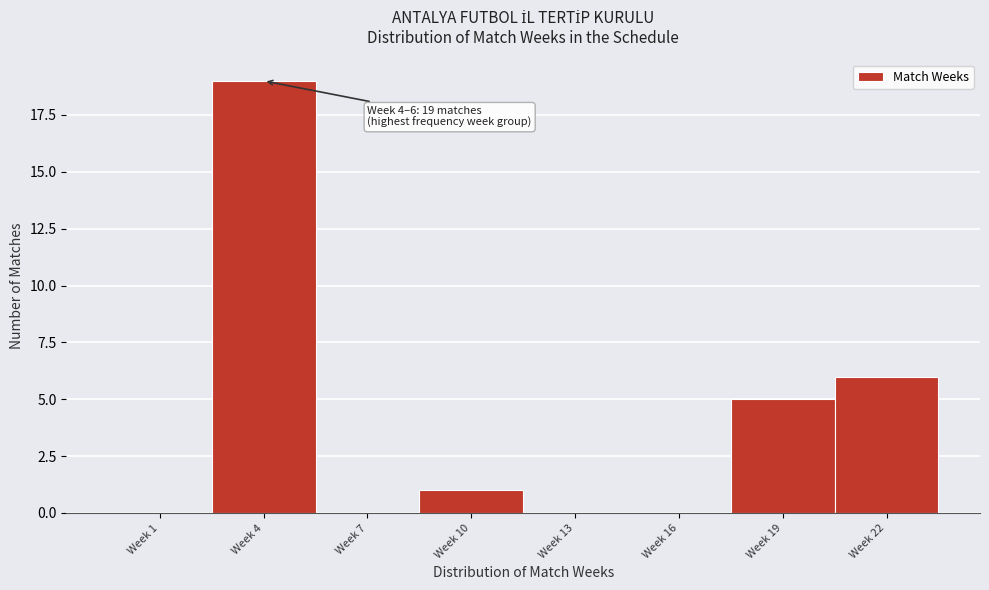

Reading left to right, transcribe all the data shown in this chart.

Week 1=0	Week 4=19	Week 7=0	Week 10=1	Week 13=0	Week 16=0	Week 19=5	Week 22=6